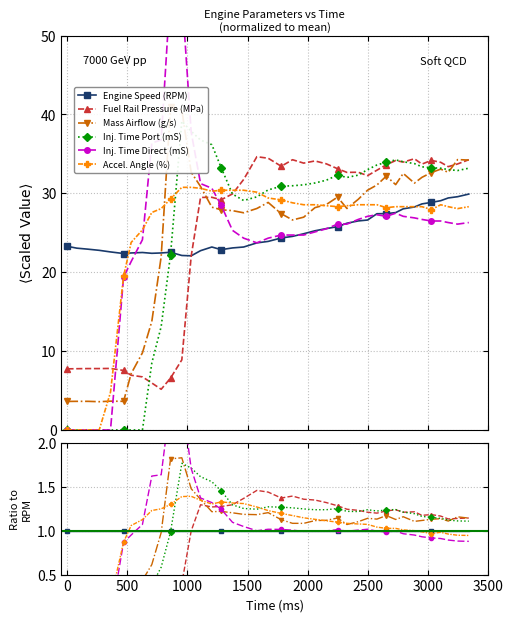

Reading left to right, list all the values displayed in this chart.

Engine Speed (RPM): 1.0	1.0	1.0	1.0	1.0	1.0	1.0	1.0	1.0	1.0	1.0	1.0	1.0	1.0	1.0	1.0	1.0	1.0	1.0	1.0	1.0	1.0	1.0	1.0	1.0	1.0	1.0	1.0	1.0	1.0	1.0	1.0	1.0	1.0	1.0	1.0	1.0	1.0	1.0	1.0
Fuel Rail Pressure (MPa): 0.3	0.3	0.3	0.3	0.3	0.3	0.3	0.3	0.3	0.2	0.3	0.4	1.0	1.3	1.3	1.3	1.3	1.4	1.5	1.4	1.4	1.4	1.4	1.4	1.3	1.3	1.2	1.2	1.2	1.2	1.2	1.2	1.2	1.2	1.2	1.2	1.2	1.1	1.1	1.1
Mass Airflow (g/s): 0.2	0.2	0.2	0.2	0.2	0.2	0.3	0.4	0.6	1.0	1.8	1.8	1.5	1.4	1.2	1.2	1.2	1.2	1.2	1.2	1.1	1.1	1.1	1.1	1.1	1.1	1.1	1.1	1.1	1.1	1.2	1.1	1.2	1.1	1.1	1.1	1.1	1.1	1.2	1.1
Inj. Time Port (mS): 0.0	0.0	0.0	0.0	0.0	0.0	0.0	0.0	0.4	0.6	1.0	1.8	1.7	1.6	1.6	1.5	1.3	1.3	1.2	1.3	1.3	1.3	1.2	1.2	1.2	1.3	1.2	1.2	1.2	1.2	1.2	1.2	1.2	1.2	1.2	1.2	1.1	1.1	1.1	1.1
Inj. Time Direct (mS): 0.0	0.0	0.0	0.0	0.0	0.9	1.0	1.1	1.6	1.6	2.5	2.5	1.7	1.4	1.3	1.2	1.1	1.0	1.0	1.0	1.0	1.0	1.0	1.0	1.0	1.0	1.0	1.0	1.0	1.0	1.0	1.0	1.0	1.0	0.9	0.9	0.9	0.9	0.9	0.9
Accel. Angle (%): 0.0	0.0	0.0	0.0	0.2	0.9	1.1	1.1	1.2	1.3	1.3	1.4	1.4	1.3	1.3	1.3	1.3	1.3	1.3	1.2	1.2	1.2	1.1	1.1	1.1	1.1	1.1	1.1	1.1	1.0	1.0	1.0	1.0	1.0	1.0	1.0	1.0	1.0	0.9	0.9